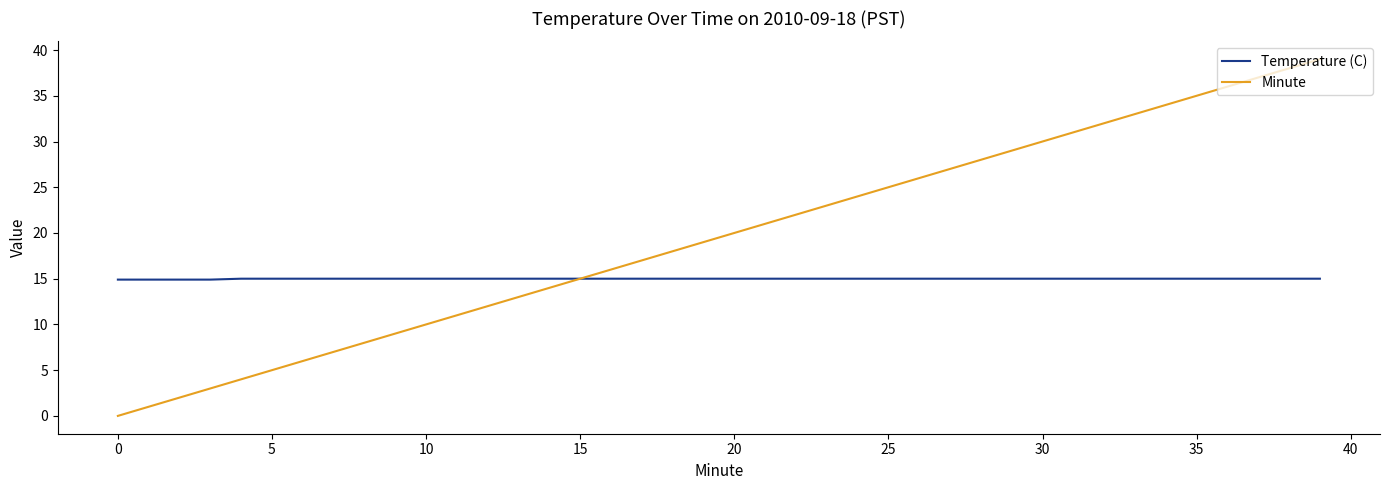

List the series in order of their peak value, lowest first.

Temperature (C), Minute